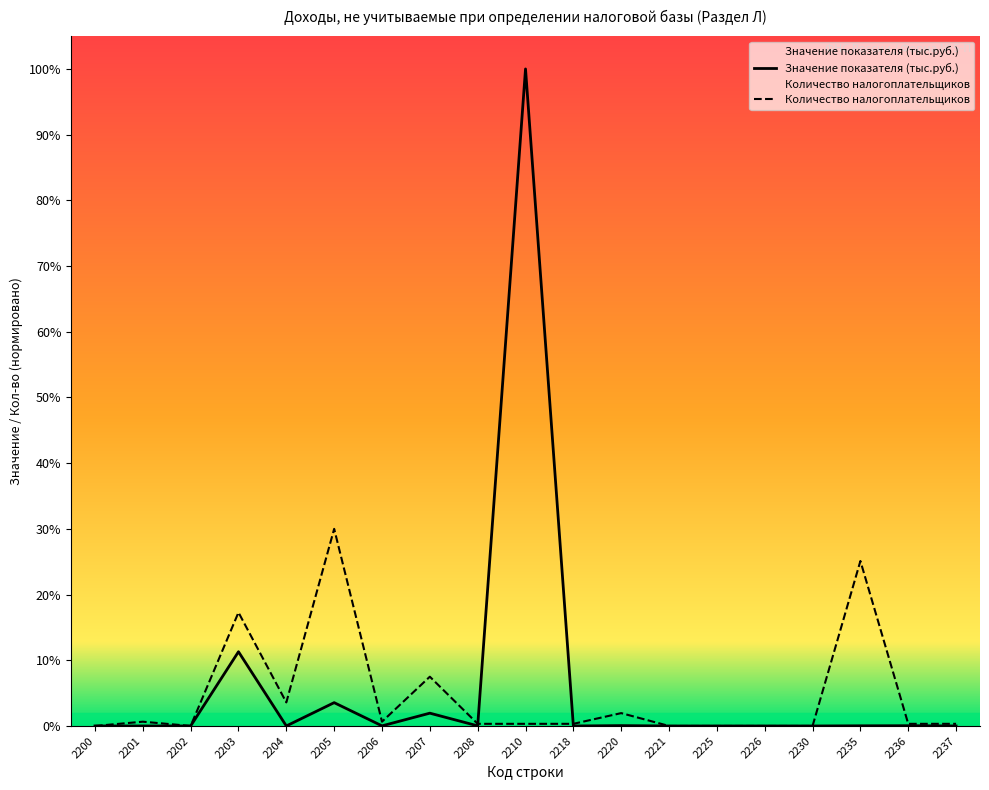

Reading left to right, list all the values displayed in this chart.

Значение показателя (тыс.руб.): 2200=0.0	2201=5907.0	2202=0.0	2203=59058987.0	2204=3470.0	2205=18553980.0	2206=95031.0	2207=10183571.0	2208=99442.0	2210=522638609.0	2218=314.0	2220=284536.0	2221=0.0	2225=0.0	2226=0.0	2230=0.0	2235=134362.0	2236=204679.0	2237=347.0
Количество налогоплательщиков: 2200=0.0	2201=3408512.7	2202=0.0	2203=90325585.7	2204=18746819.7	2205=156791582.7	2206=3408512.7	2207=39197895.7	2208=1704256.3	2210=1704256.3	2218=1704256.3	2220=10225538.0	2221=0.0	2225=0.0	2226=0.0	2230=0.0	2235=131227737.7	2236=1704256.3	2237=1704256.3